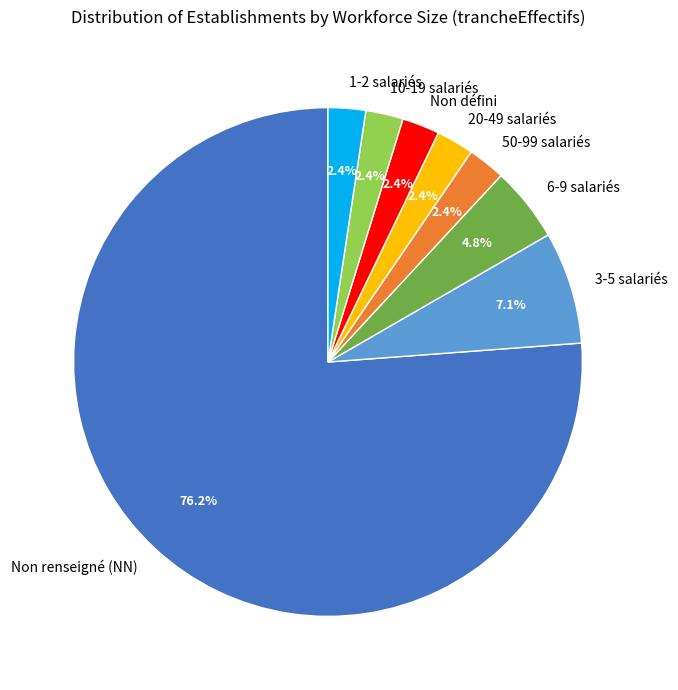

What portion of the pie excludes Non défini?

97.6%